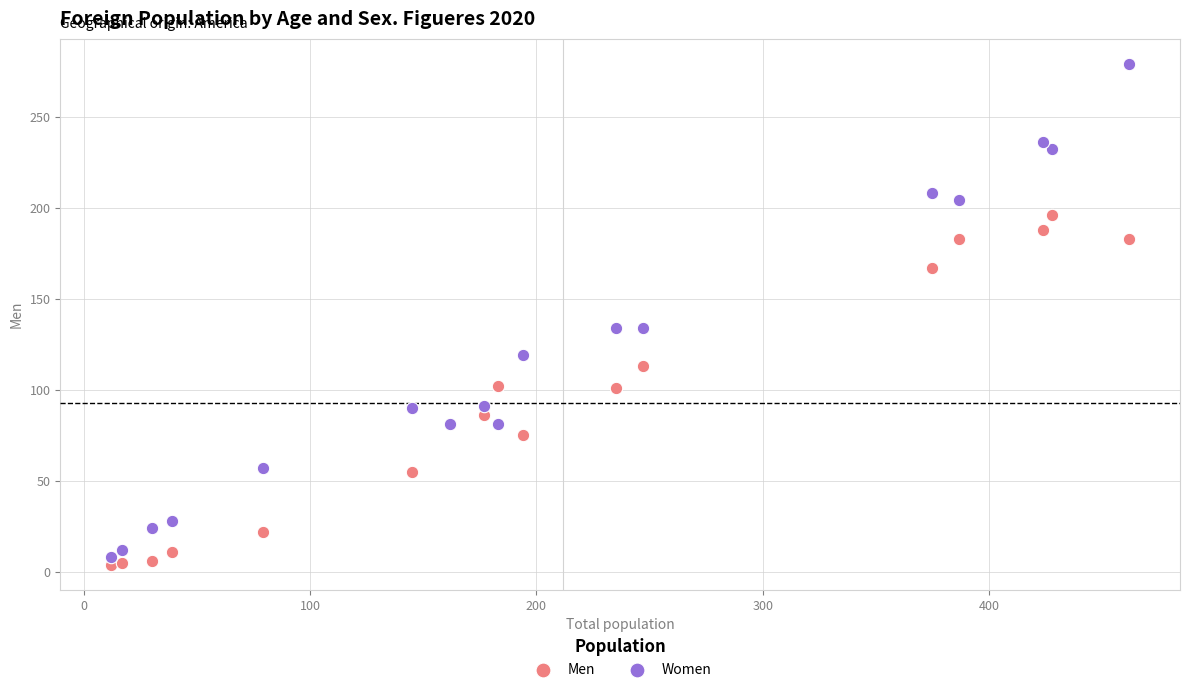

What are all the series names shown in the legend?

Men, Women